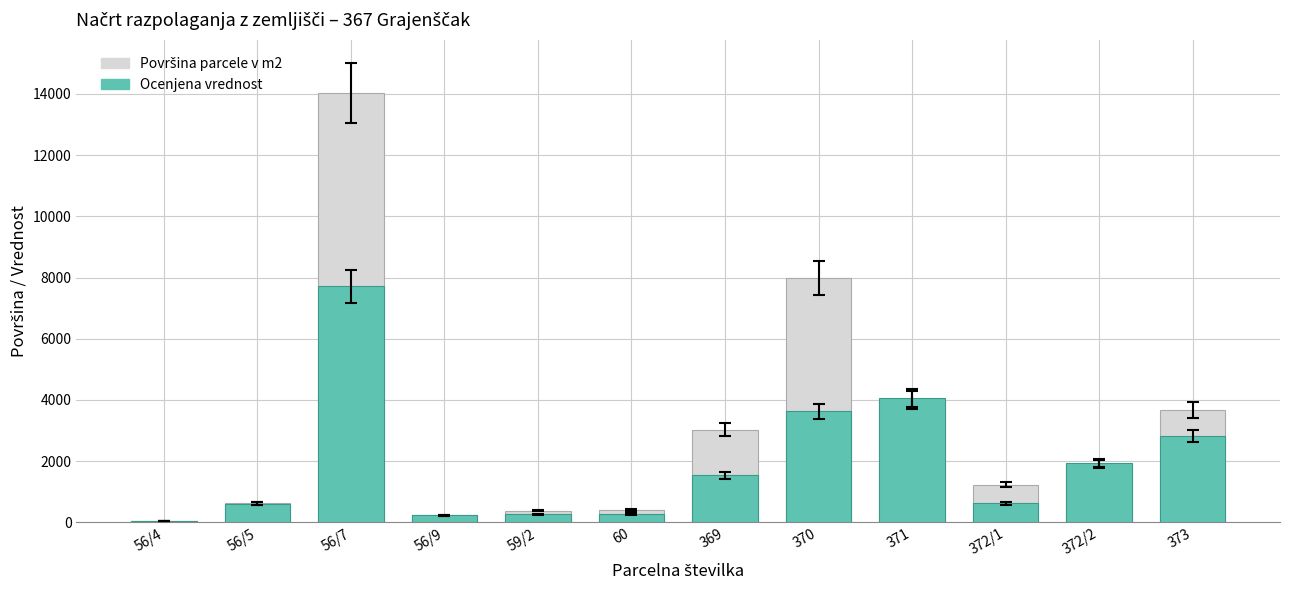

What is the minimum value shown in the chart?

42